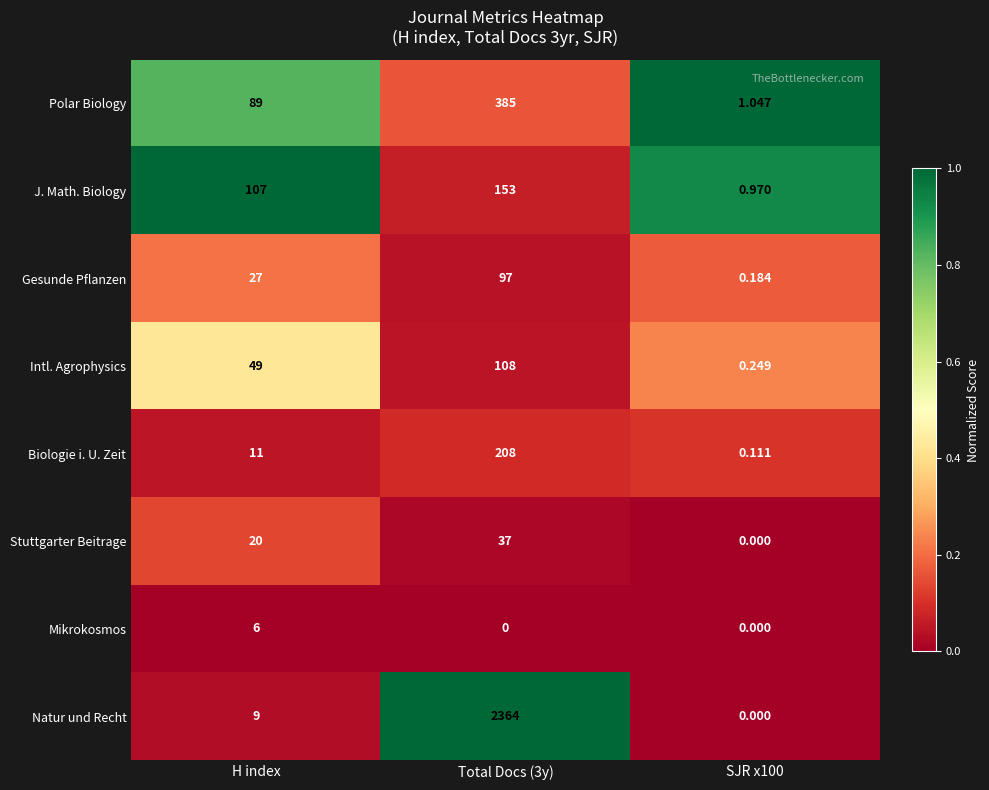

What is the spread (max minus min) of values at H index?

101.0